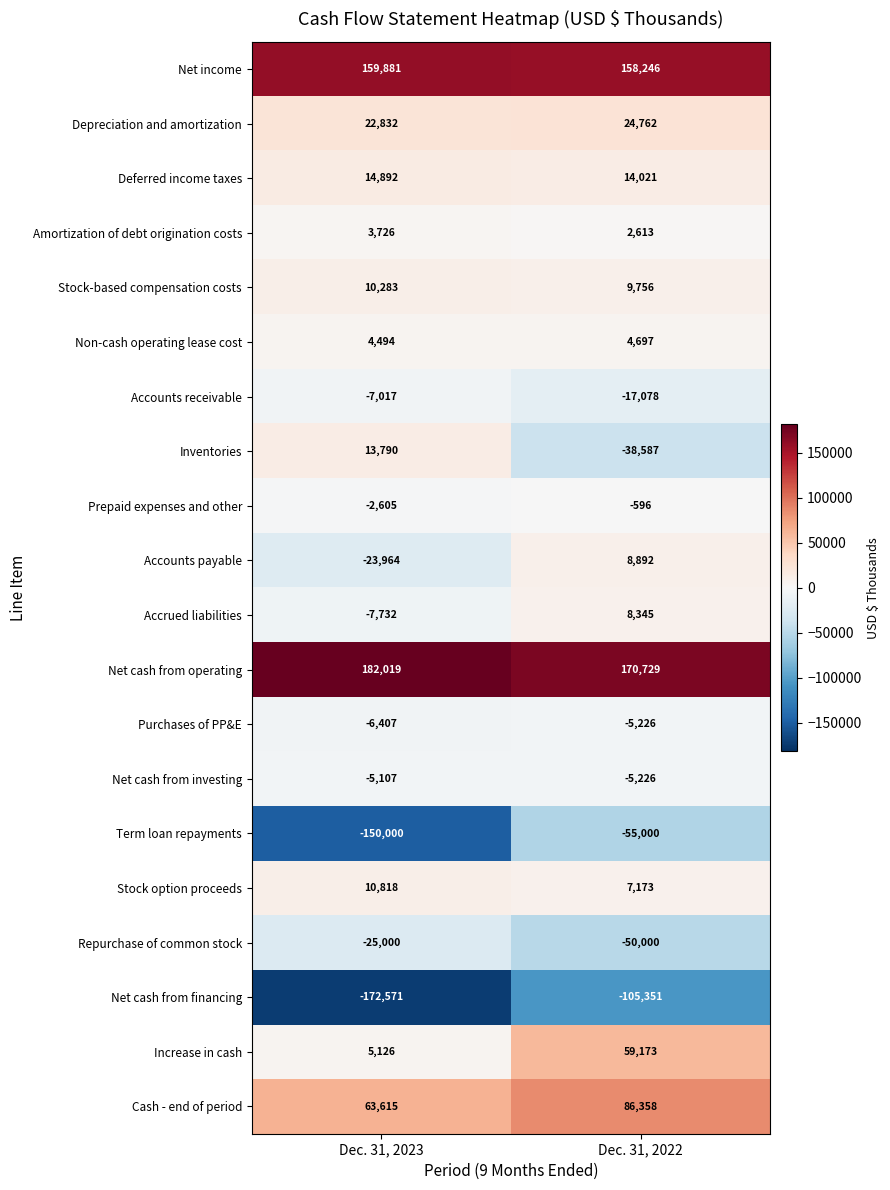

What is the difference between the highest and lowest values at Dec. 31, 2022?

276080